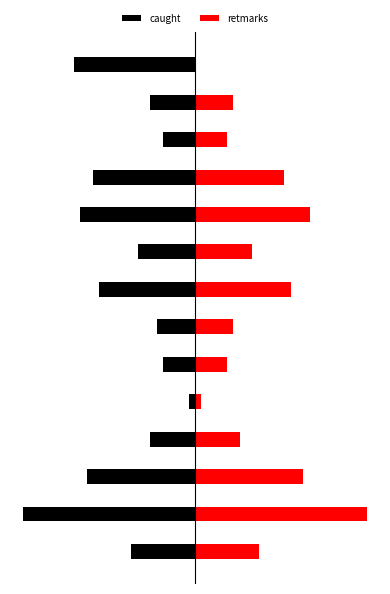

What is the total value across all series at 12?

-1